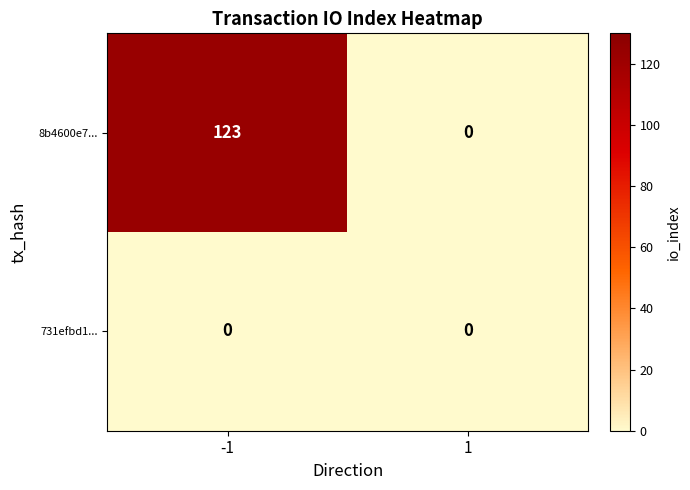

Which series has the widest spread of values?

8b4600e7...